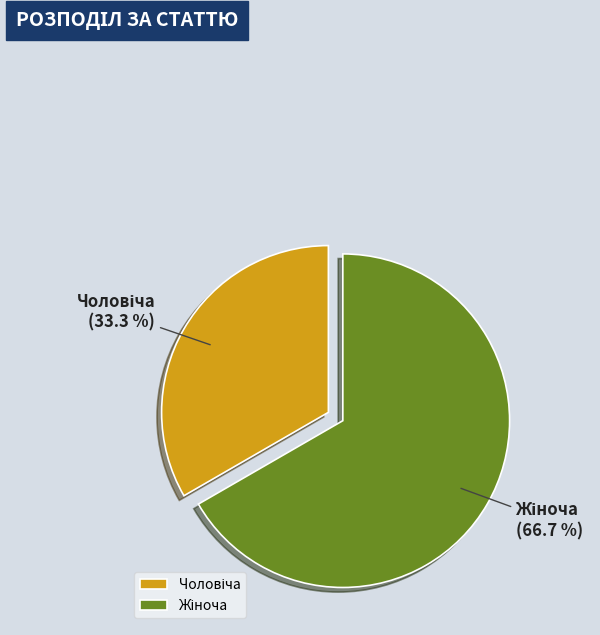

Is there a majority slice in this chart?

Yes